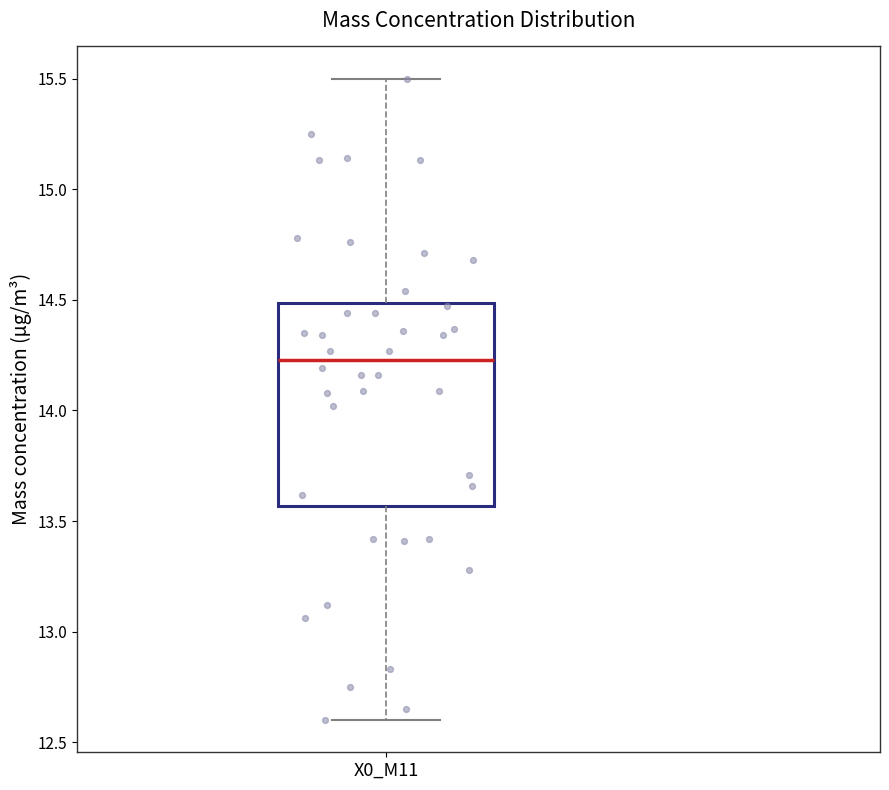

Transcribe this box plot: give where the median line is, the range the box spans, and where the two whiskers end, as read against the y-axis. The values are not printed on the chart, so give them approximately, as read against the axis.

median 14.25, box 13.55 to 14.50, whiskers 12.60 to 15.50